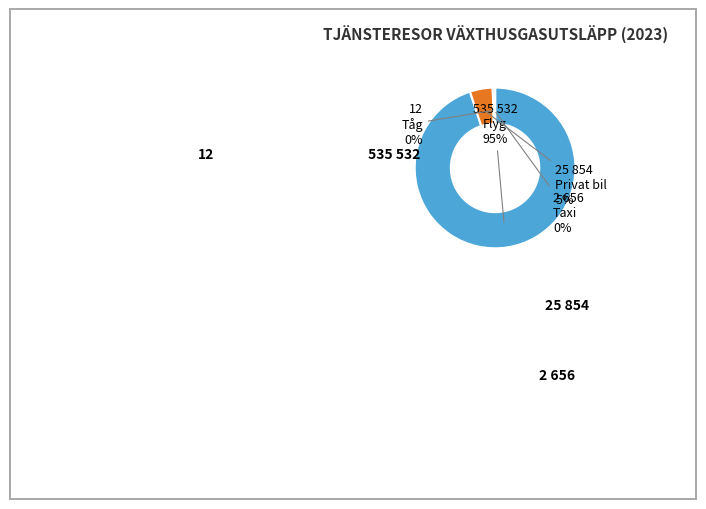

Does any single category account for the majority?

Yes